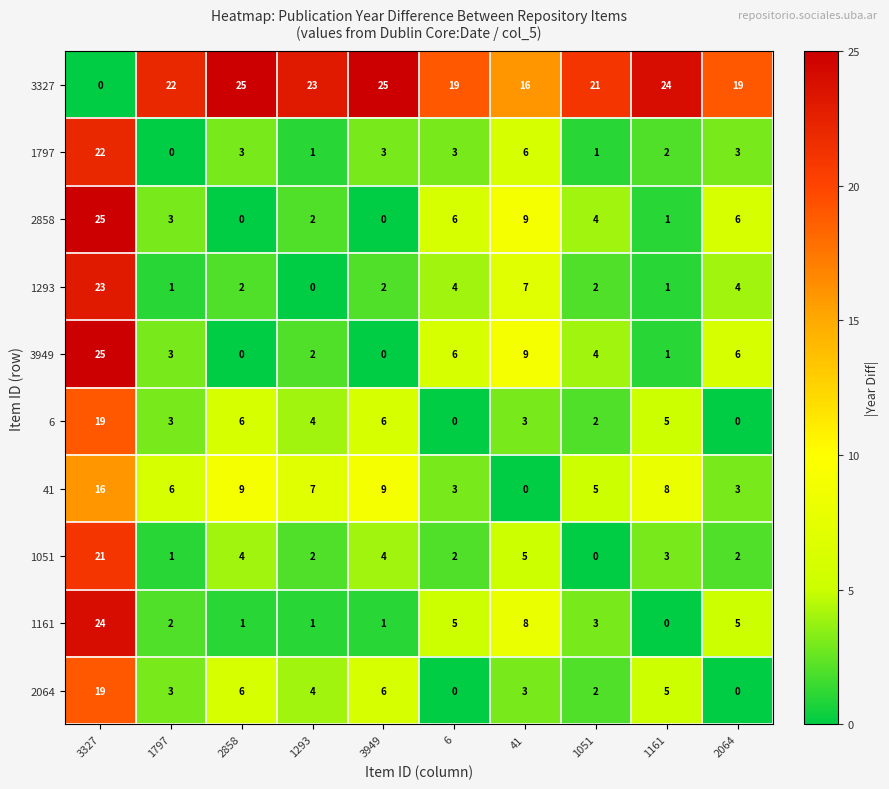

Which series has the largest total across all categories?

3327